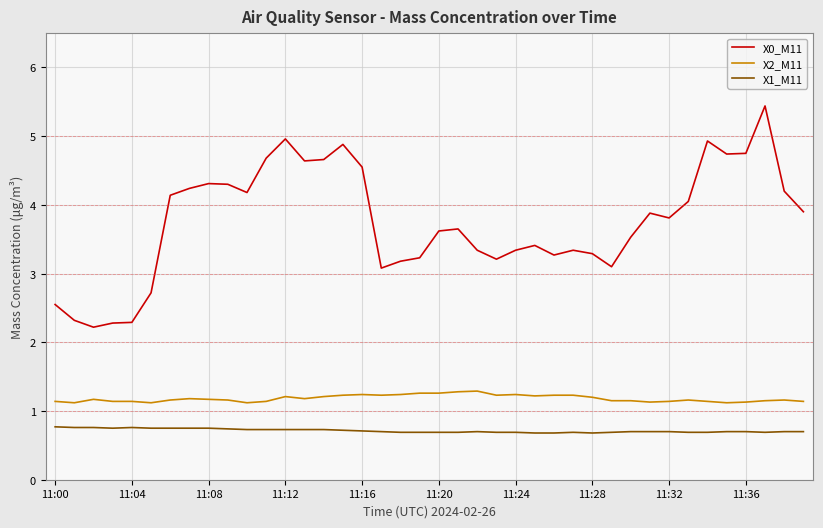

Which series has the largest range (max minus min)?

X0_M11